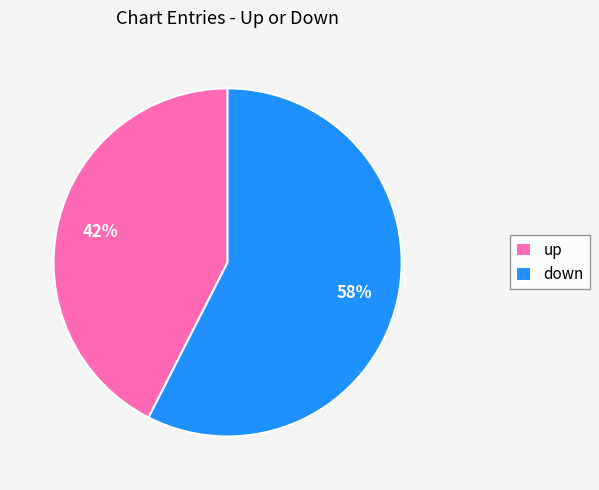

What is the ratio of the value at down to the value at up?

1.4